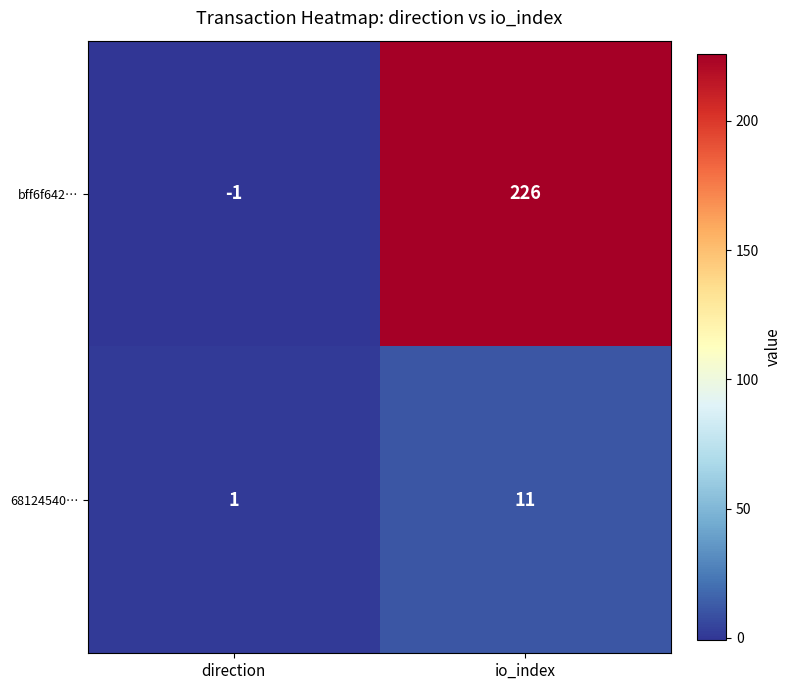

Reading right to left, transcribe all the data shown in this chart.

bff6f642…: 226	-1
68124540…: 11	1